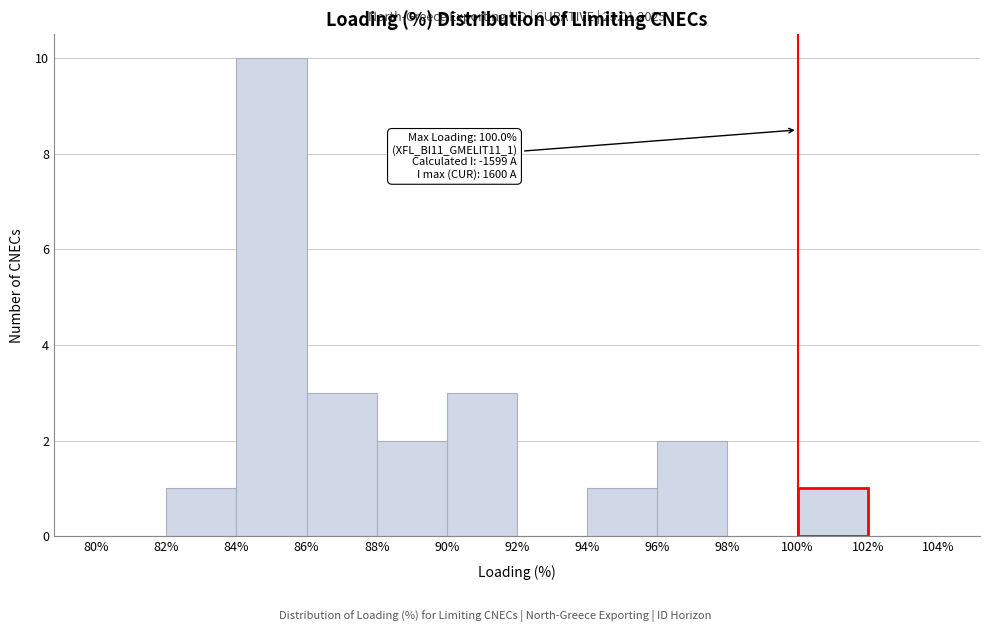

Which range on the x-axis has the tallest bar?

84% to 86%